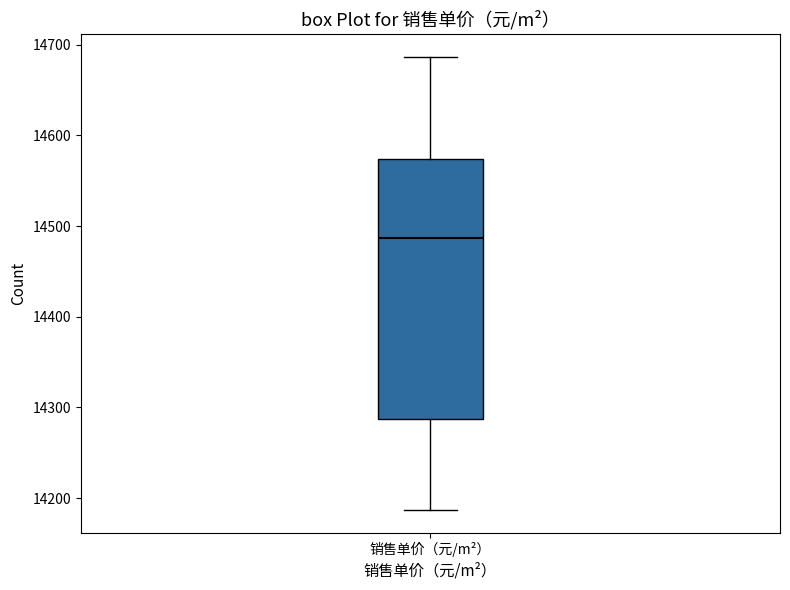

Transcribe this box plot: give where the median line is, the range the box spans, and where the two whiskers end, as read against the y-axis. The values are not printed on the chart, so give them approximately, as read against the axis.

median 14490, box 14290 to 14570, whiskers 14190 to 14690